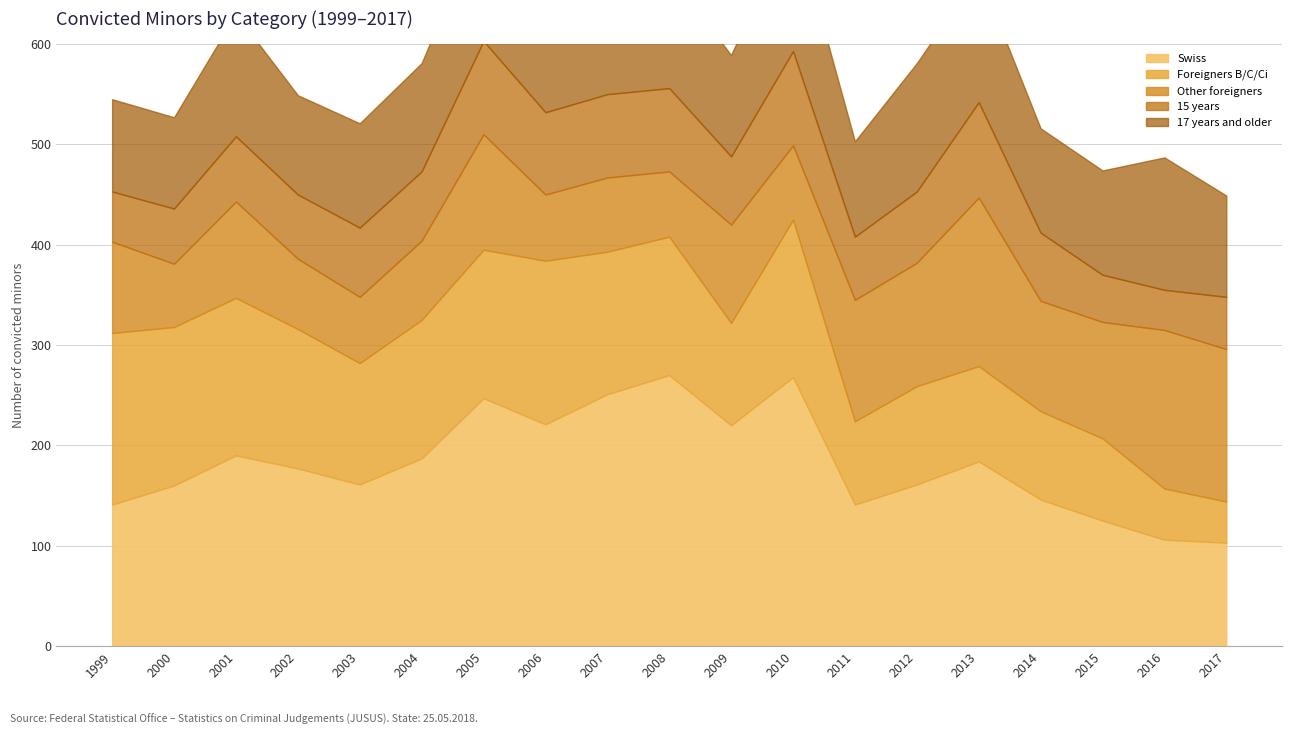

How many times do Foreigners B/C/Ci and 17 years and older cross each other?

1